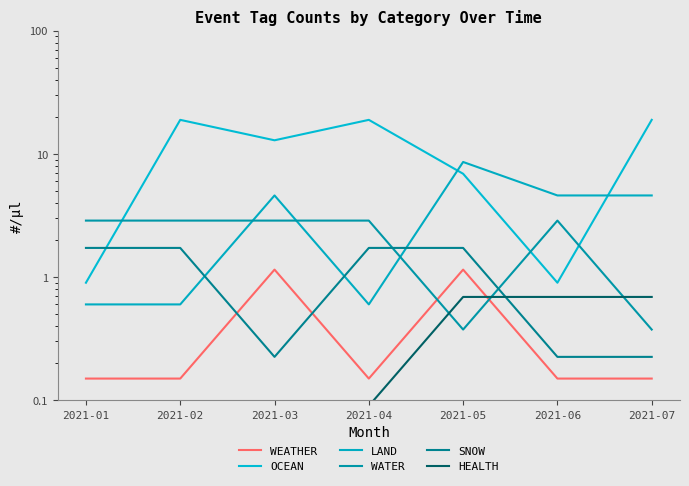

Reading left to right, transcribe all the data shown in this chart.

WEATHER: 0.1	0.1	1.1	0.1	1.1	0.1	0.1
OCEAN: 0.9	18.9	12.9	18.9	6.9	0.9	18.9
LAND: 0.6	0.6	4.6	0.6	8.6	4.6	4.6
WATER: 2.9	2.9	2.9	2.9	0.4	2.9	0.4
SNOW: 1.7	1.7	0.2	1.7	1.7	0.2	0.2
HEALTH: 0.1	0.1	0.1	0.1	0.7	0.7	0.7